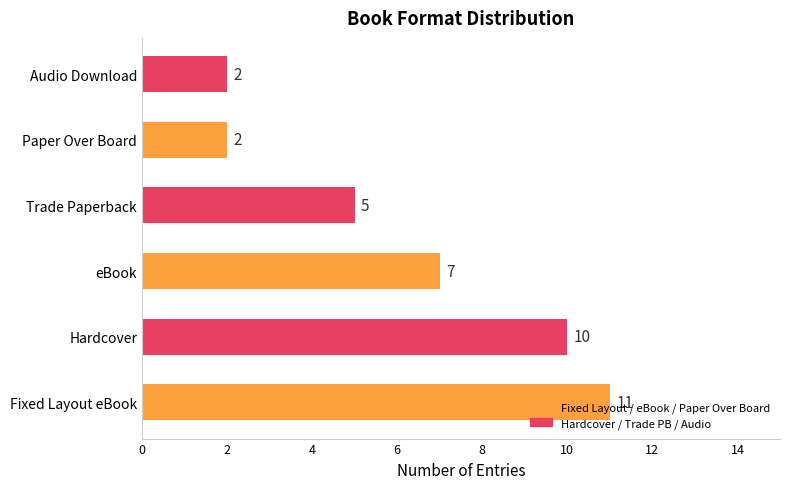

Read the value at Trade Paperback.

5